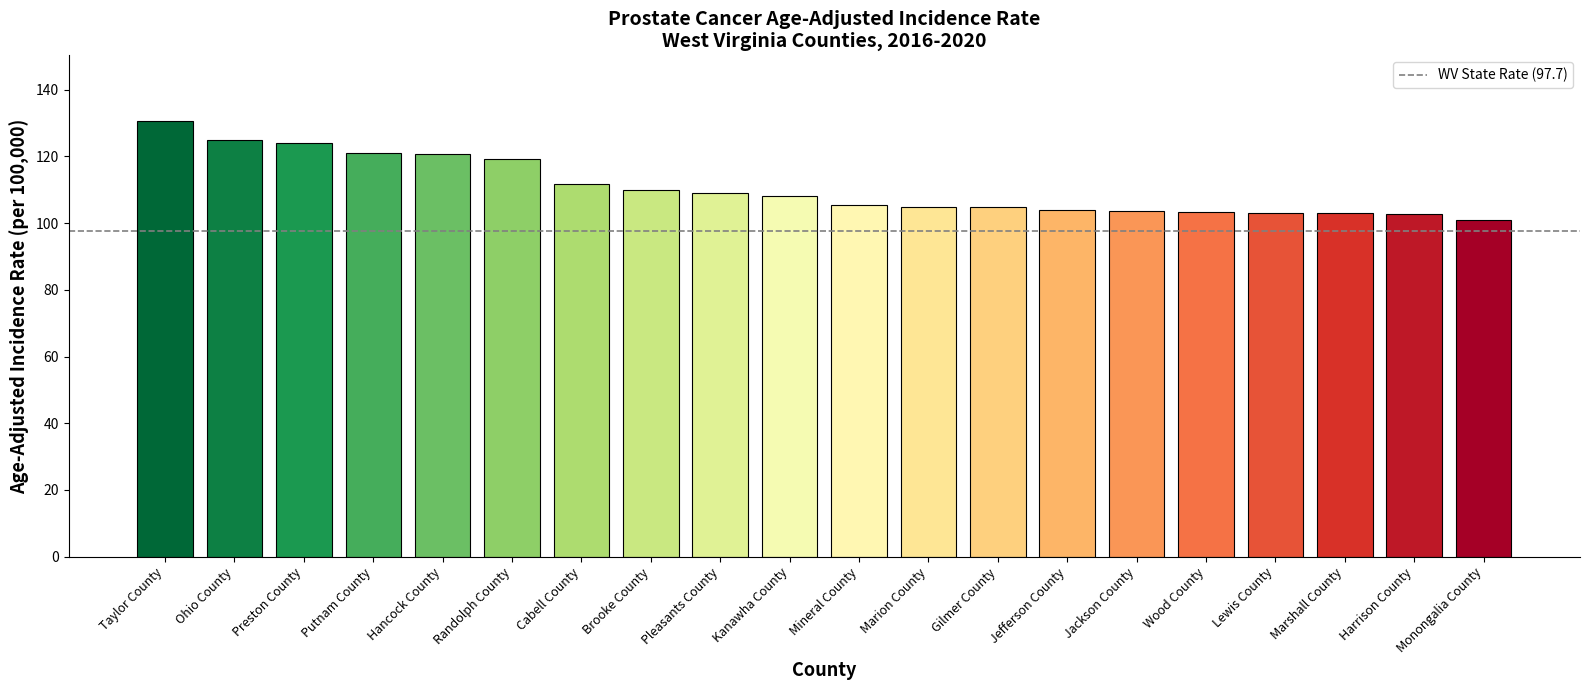

What is the approximate value at Lewis County?

103.0